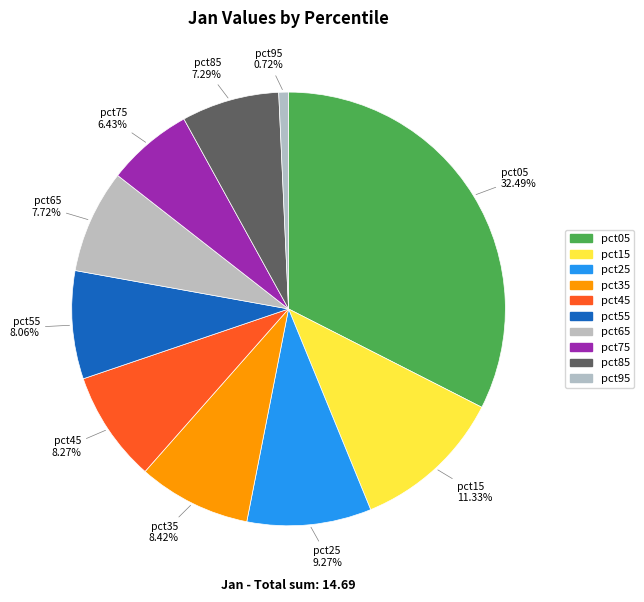

Between pct55 and pct15, which is larger?

pct15